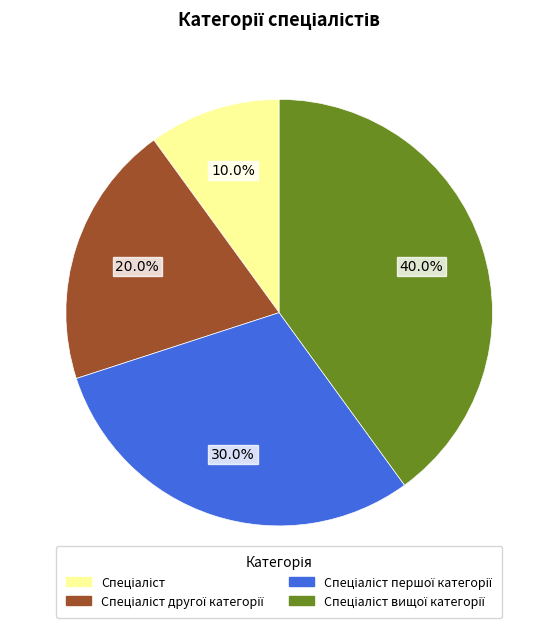

Is there any slice that represents more than half of the pie?

No